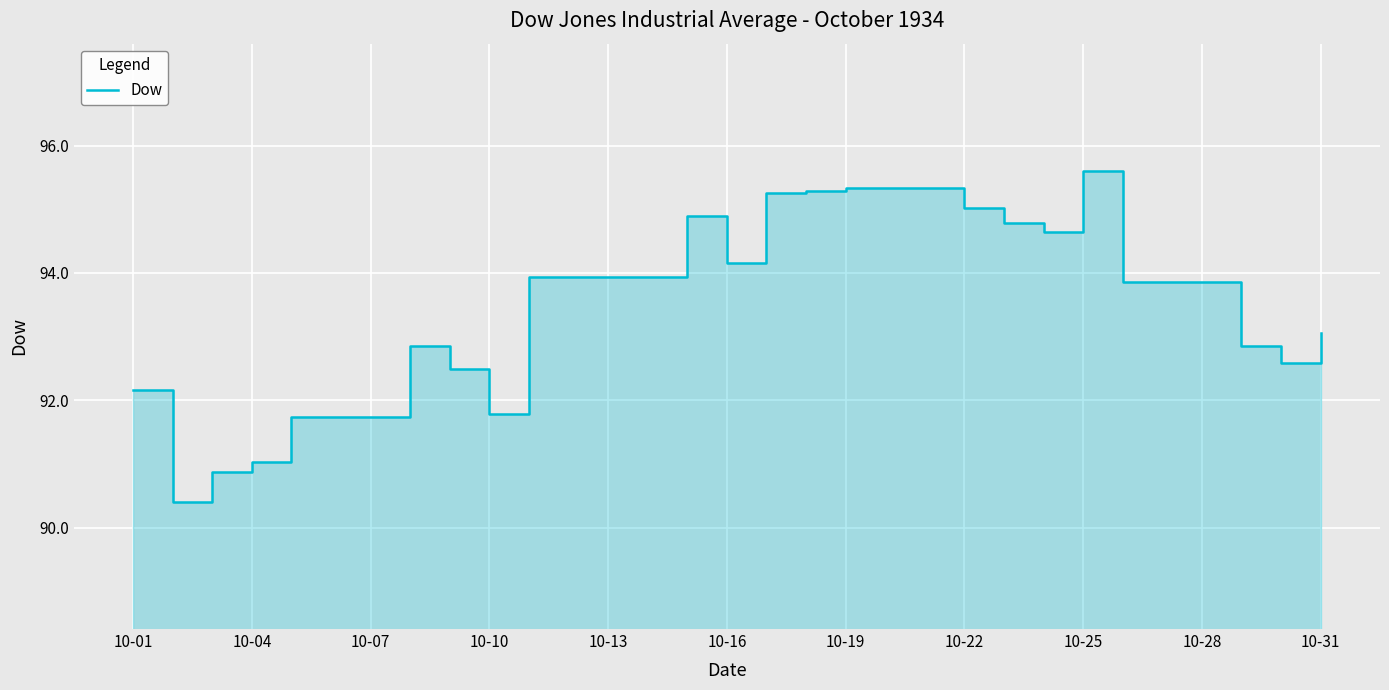

Is it true that the value at 23 is 94.7?

True